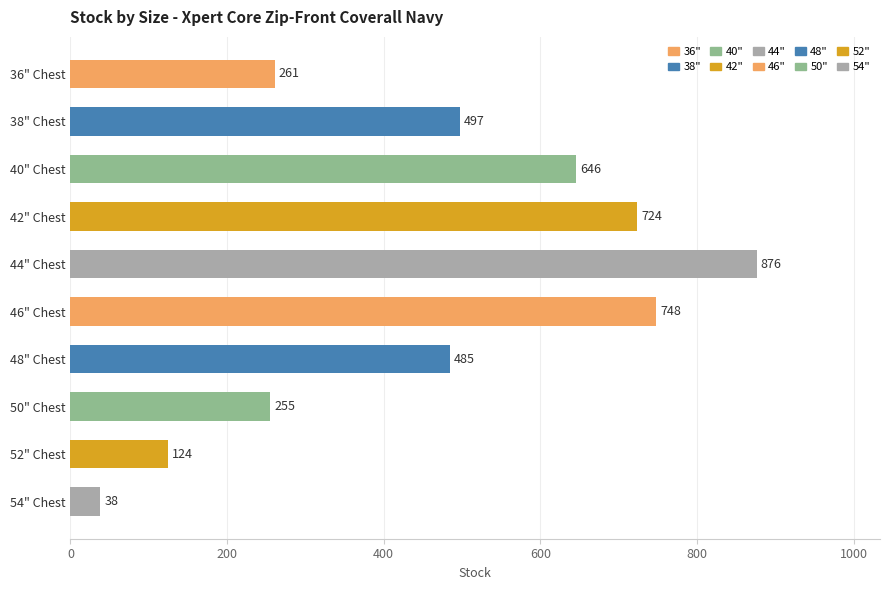

True or false: the data shows 422 at 50" Chest.

False